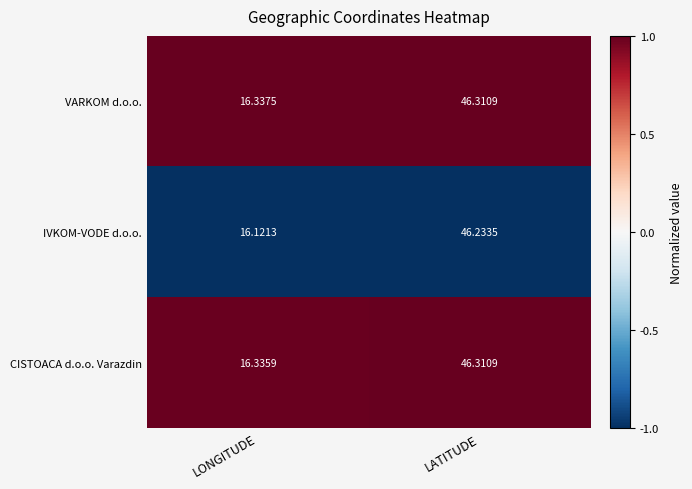

Rank the categories by VARKOM d.o.o. value from highest to lowest.

LATITUDE, LONGITUDE